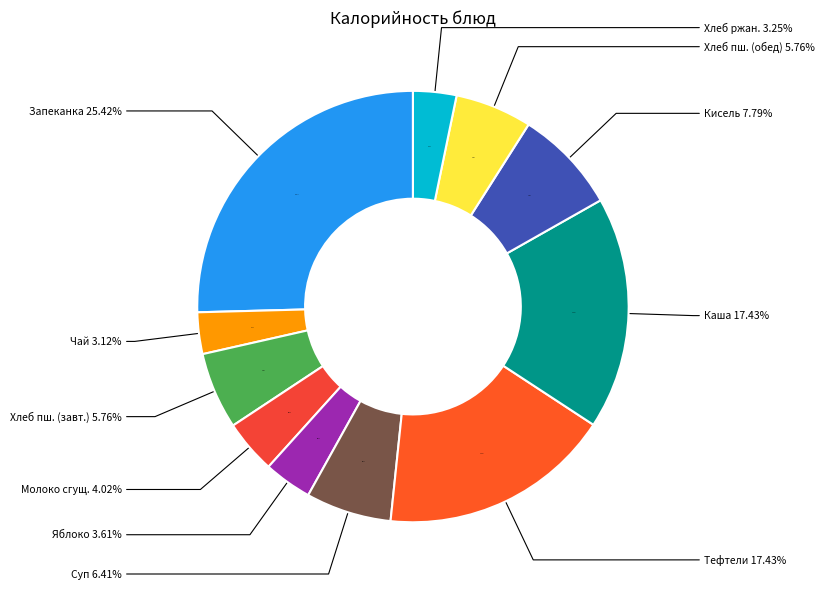

Rank the categories by value from highest to lowest.

Запеканка из творога, Каша рассыпчатая с овощами, Тефтели из говядины, Кисель с витаминами, Суп с мак.из.и картофелем, Хлеб пшеничный витаминный (завтрак), Хлеб пшеничный витаминный (обед), Молоко сгущеное, Фрукт свежий - яблоко, Хлеб ржано-пшеничный, Чай с сахаром